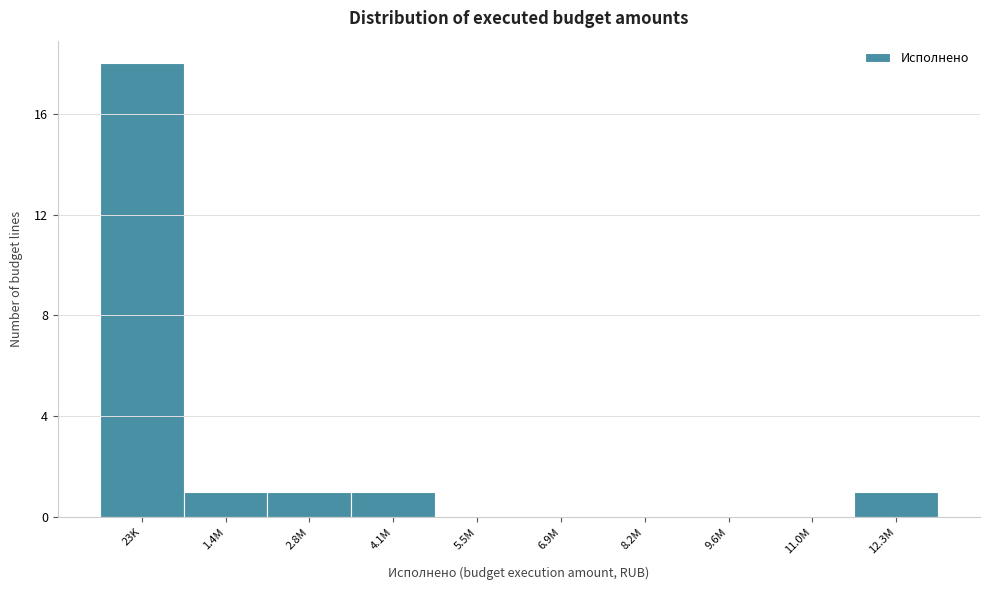

Reading left to right, extract all data points from this chart.

23K=18	1.4M=1	2.8M=1	4.1M=1	5.5M=0	6.9M=0	8.2M=0	9.6M=0	11.0M=0	12.3M=1